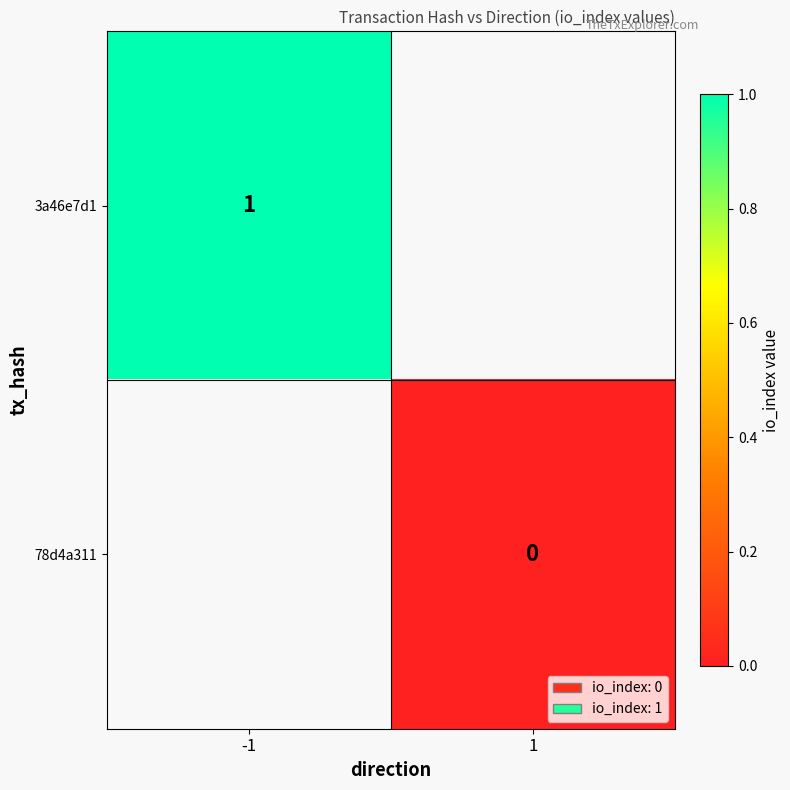

At which label does 3a46e7d1 reach its peak?

-1